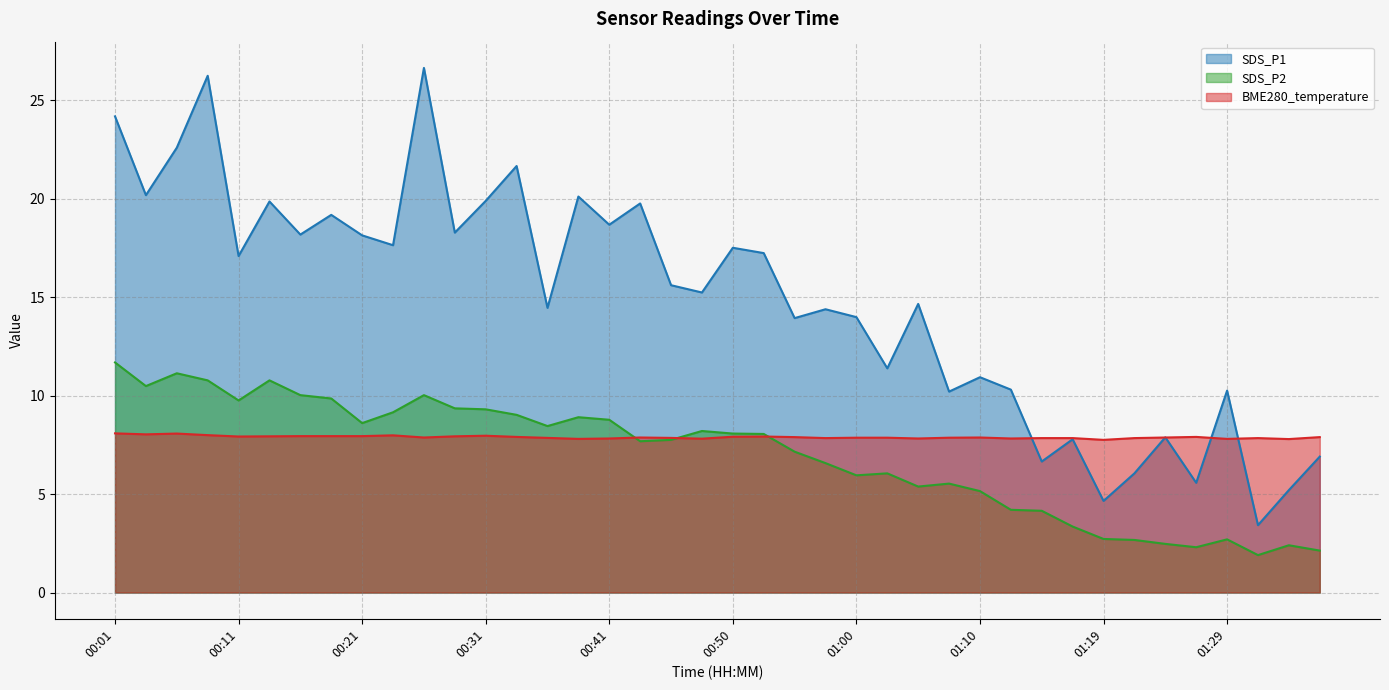

What is the value of the SDS_P2 point at the 2nd from the left?

10.5